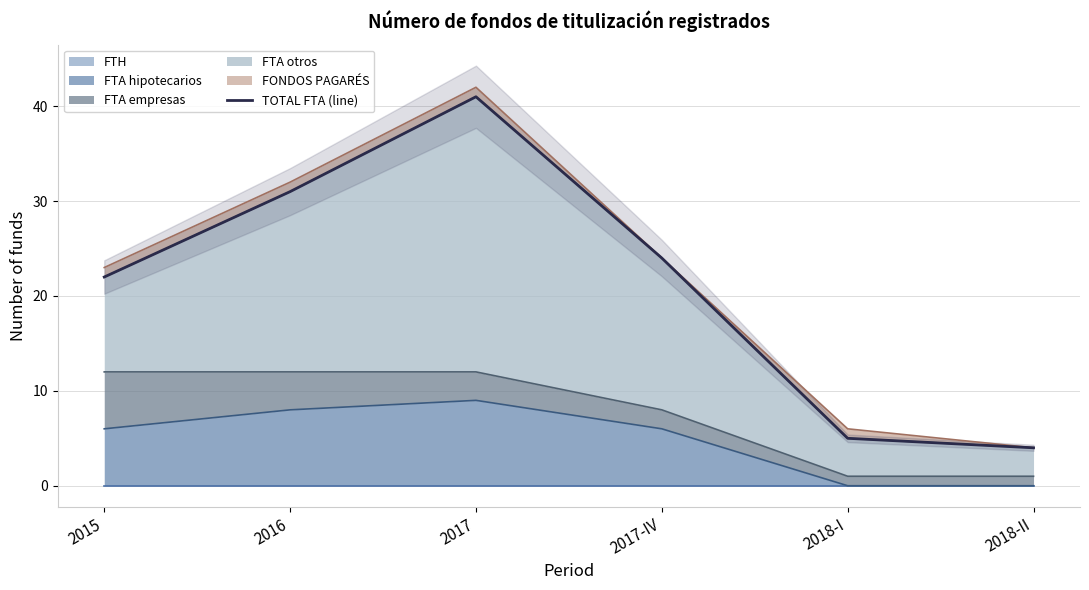

List the labels in order of value, largest first.

2017, 2016, 2017-IV, 2015, 2018-I, 2018-II